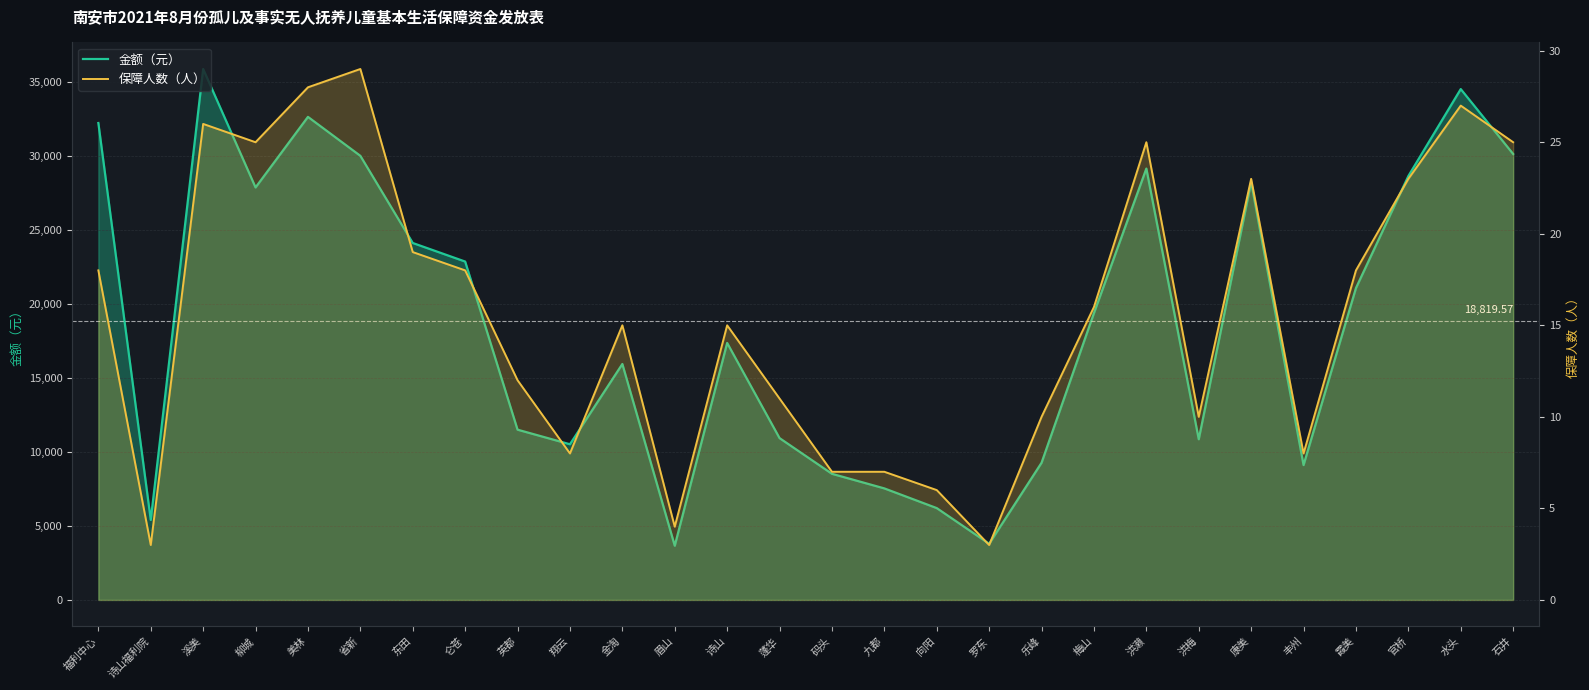

What is the label of the 27th point from the left?

水头